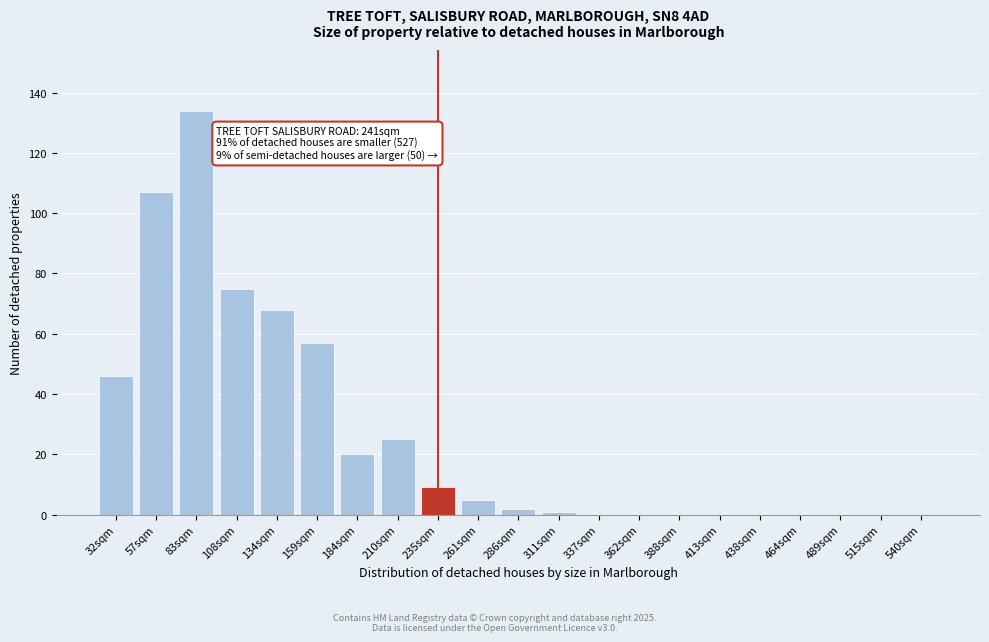

Reading right to left, transcribe all the data shown in this chart.

540sqm=0	515sqm=0	489sqm=0	464sqm=0	438sqm=0	413sqm=0	388sqm=0	362sqm=0	337sqm=0	311sqm=1	286sqm=2	261sqm=5	235sqm=9	210sqm=25	184sqm=20	159sqm=57	134sqm=68	108sqm=75	83sqm=134	57sqm=107	32sqm=46